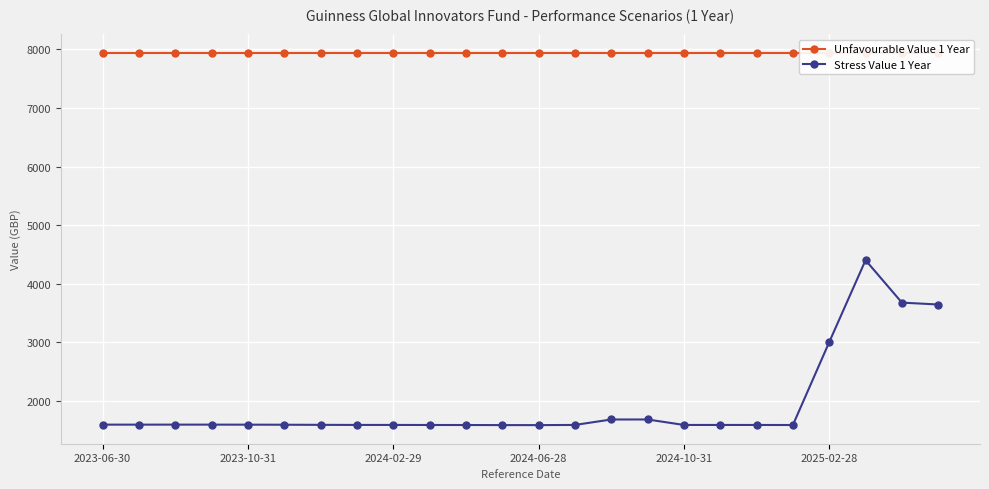

Which category has the lowest value in the Unfavourable Value 1 Year series?

2023-06-30